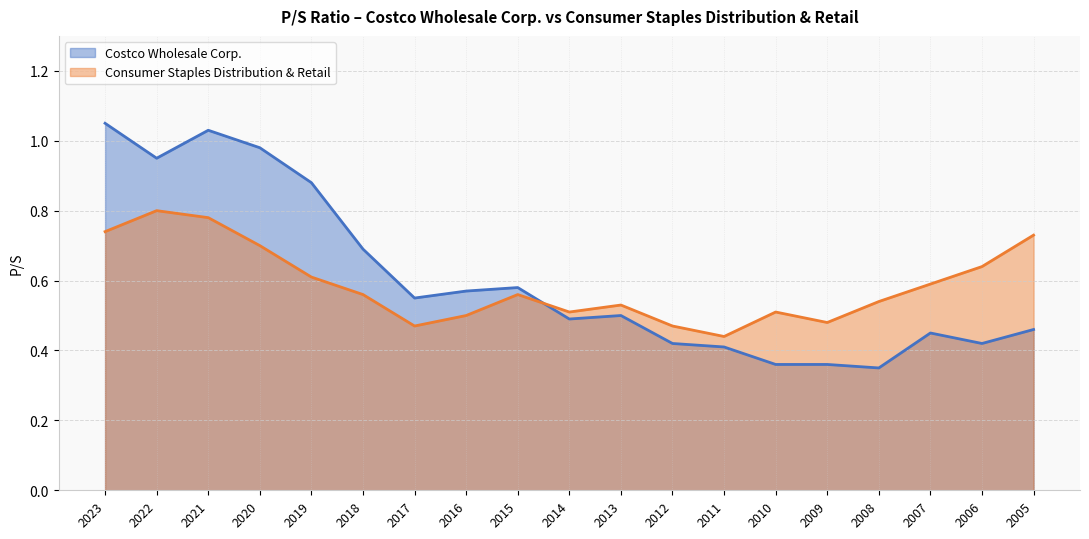

How many lines are shown in the chart?

2